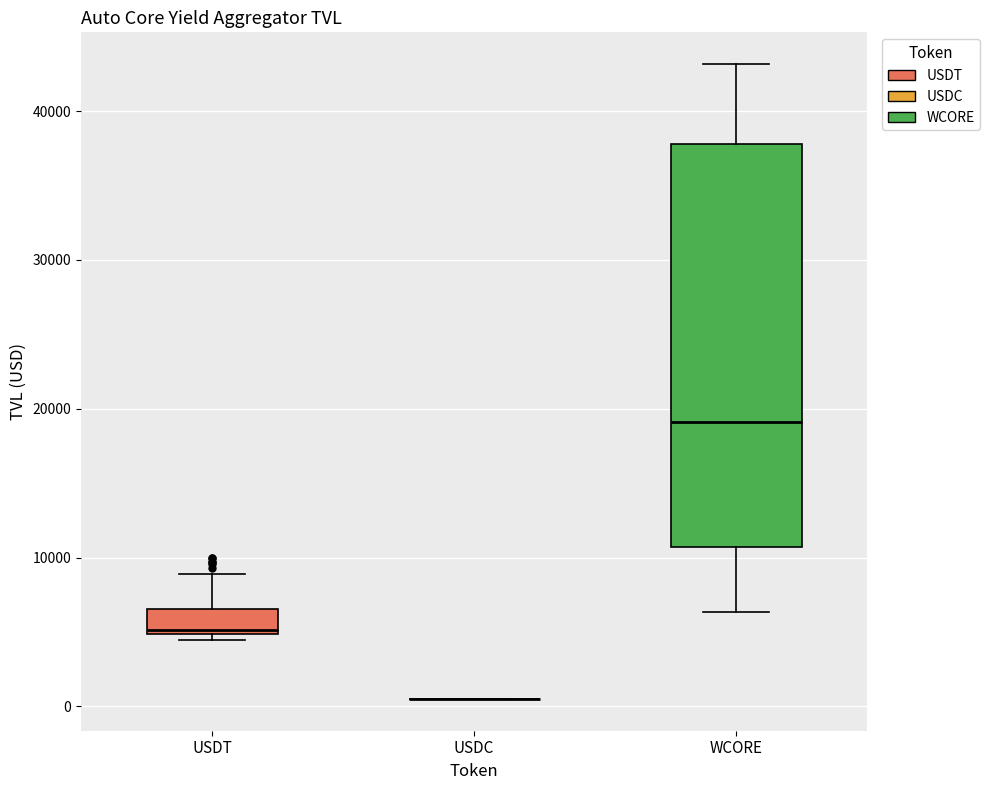

Reading left to right, read every box against the y-axis: the position of its median line, the range the box covers, and the ends of its whiskers. The values are not printed on the chart, so give them approximately, as read against the axis.

USDT: median 5000, box 5000 to 7000, whiskers 4000 to 9000
USDC: box collapsed to a line at 1000, whiskers 1000 to 1000
WCORE: median 19000, box 11000 to 38000, whiskers 6000 to 43000